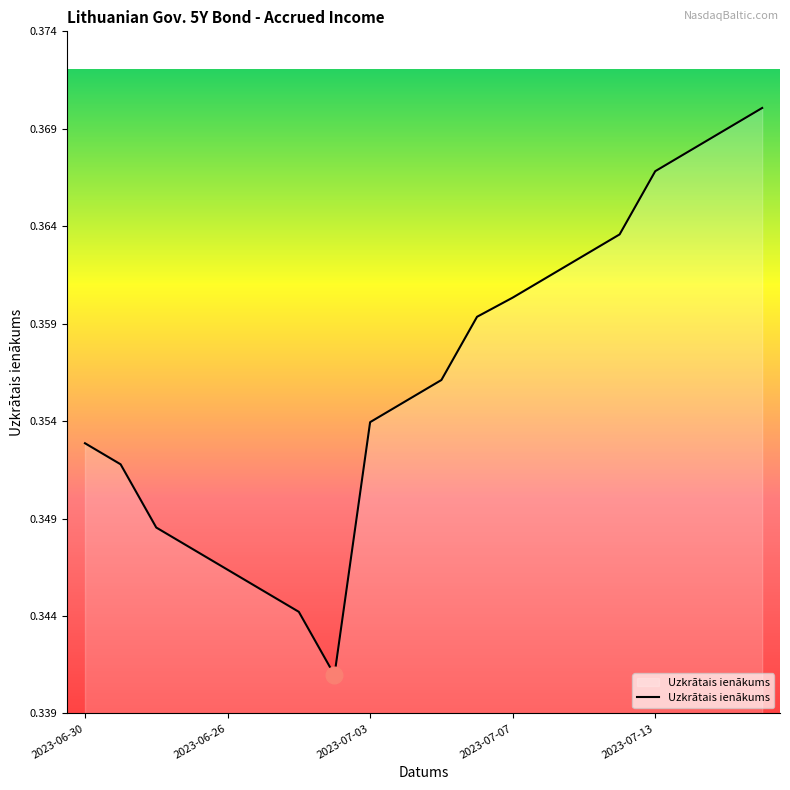

Is this an area chart (filled region under the line)?

Yes